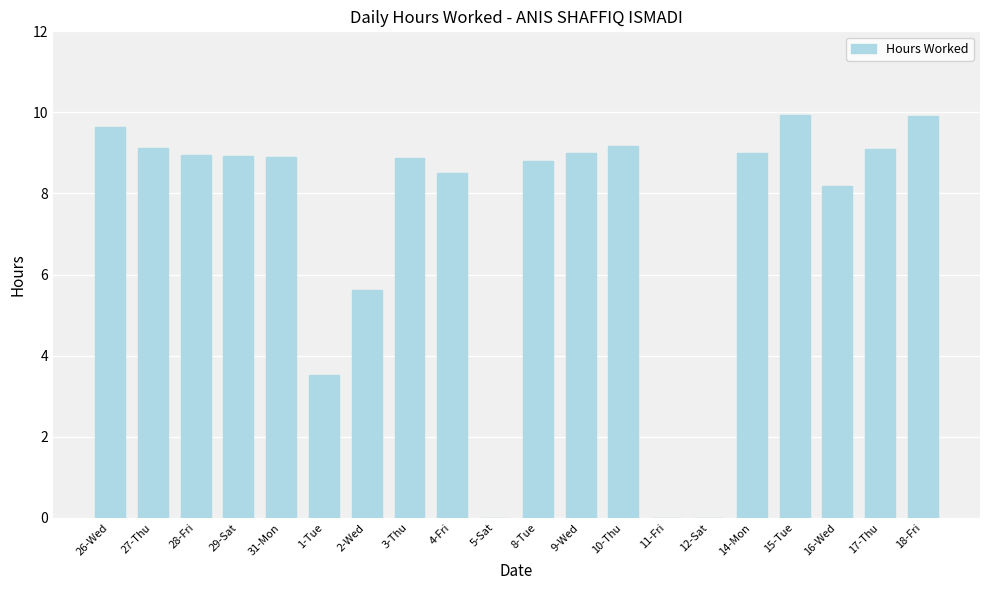

The value at 11-Fri is -5.0. True or false?

False